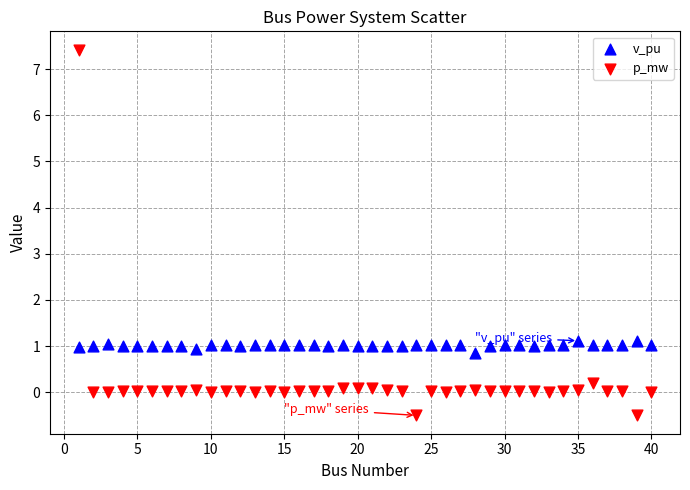

Which series reaches the maximum Y coordinate?

p_mw